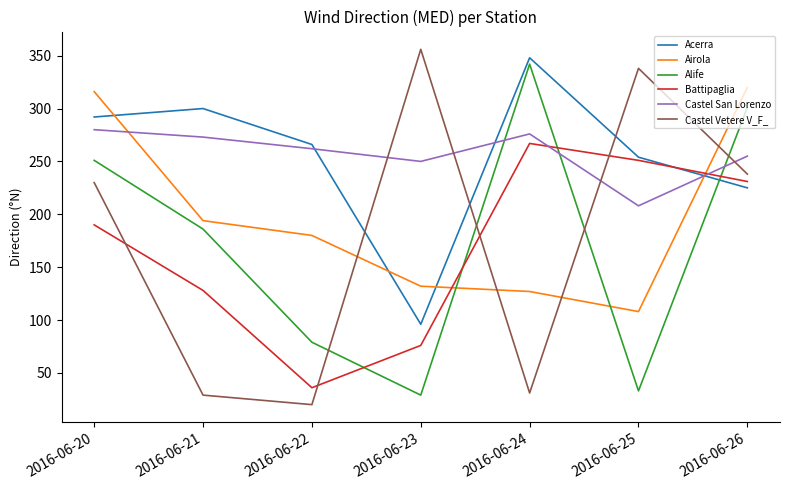

Where is Alife nearest to the value 185?

2016-06-21